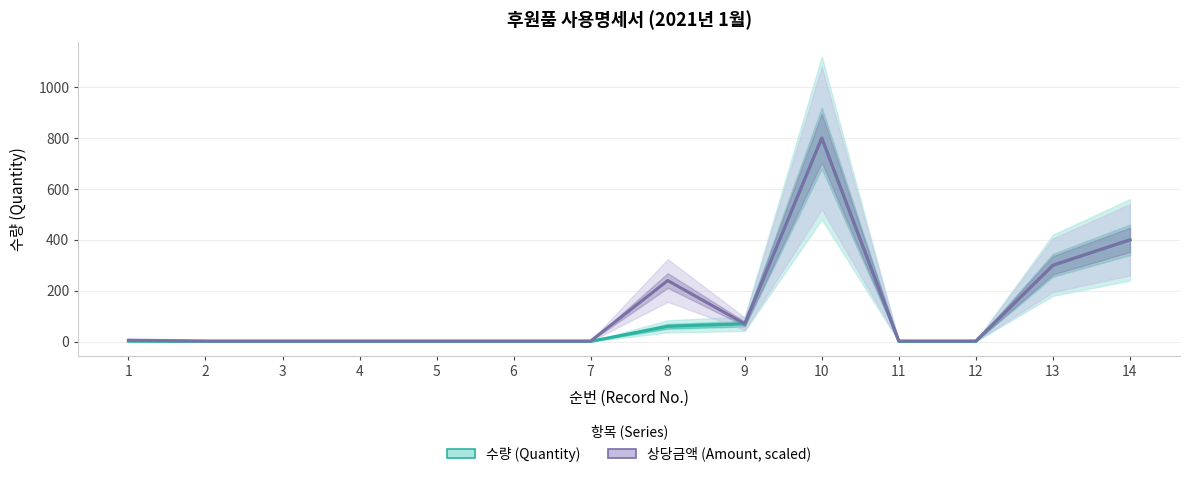

At how many categories does at least one series exceed 195?

4